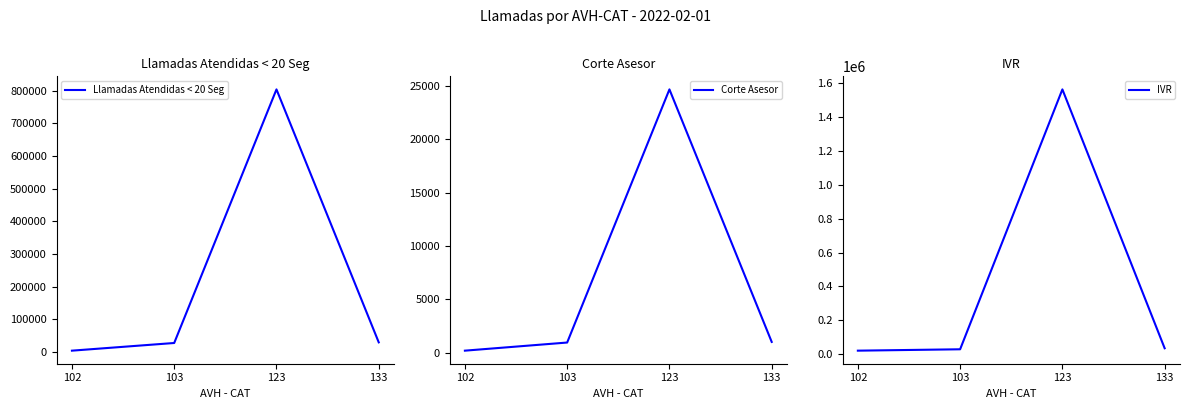

What is the difference between the highest and lowest values at 102?

19500